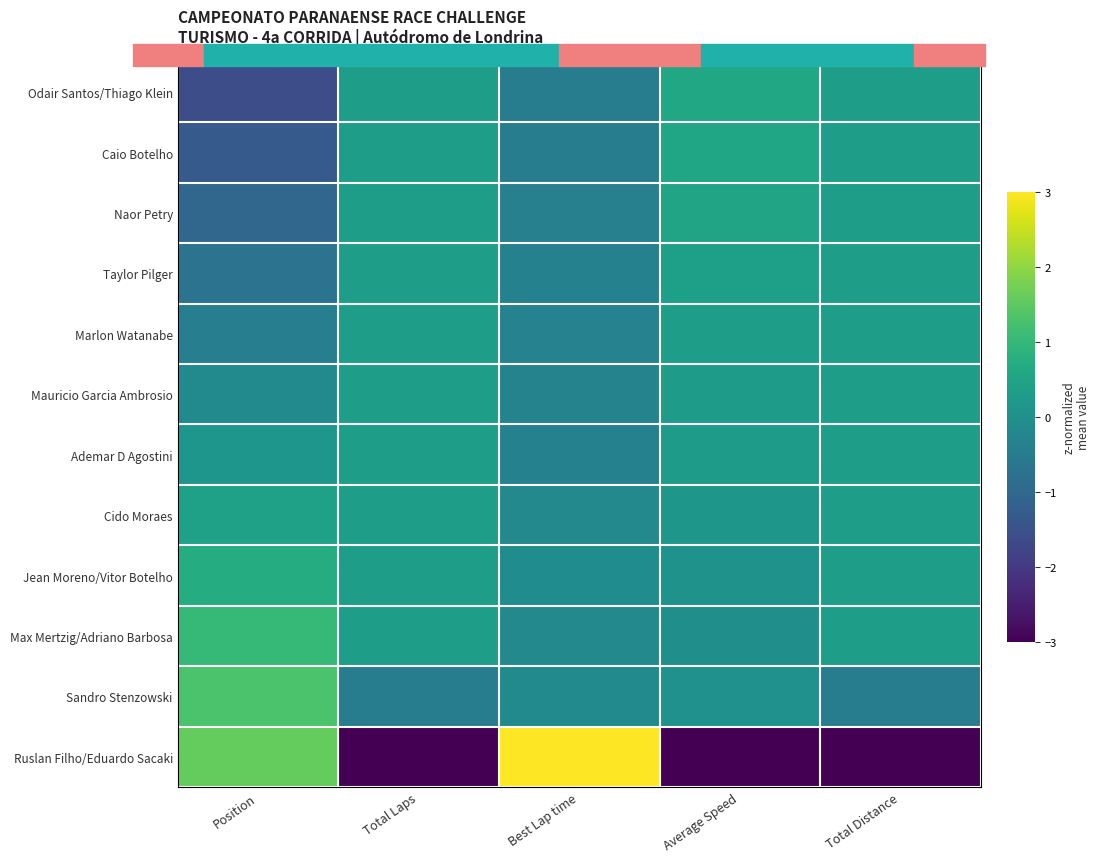

Count the number of categories in the chart.

5